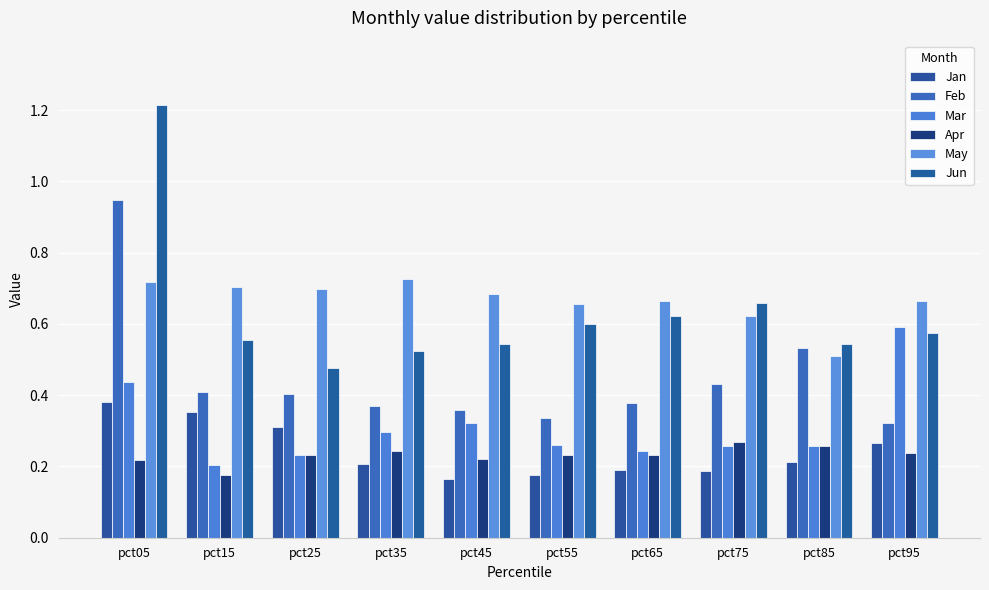

Which series changed the most between pct65 and pct75?

Feb